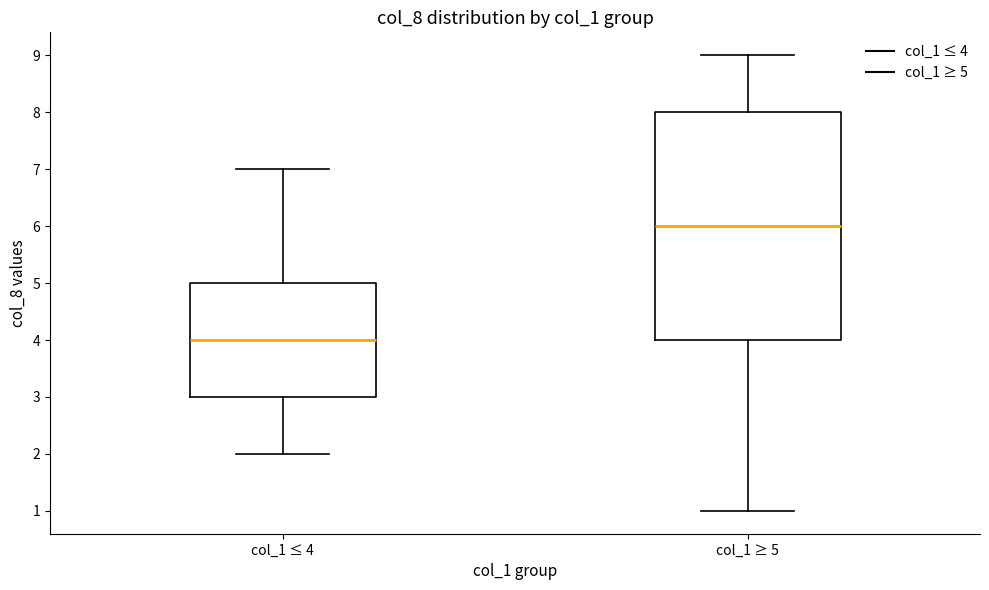

Where is the lower edge of the box for col_1 ≤ 4 on the y-axis? The values are not printed on the chart, so give them approximately, as read against the axis.

3